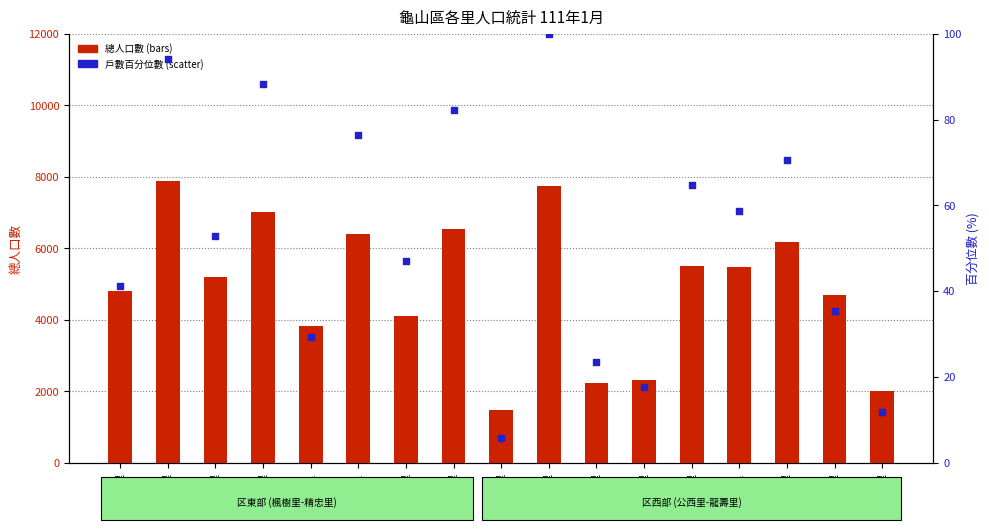

What are all the series names shown in the legend?

總人口數, 戶數百分位數